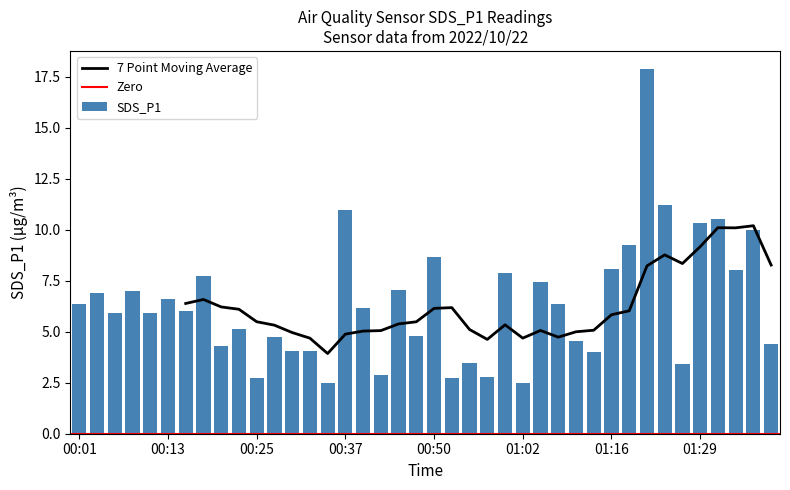

Reading left to right, transcribe all the data shown in this chart.

6.4	6.9	5.9	7.0	5.9	6.6	6.0	7.8	4.3	5.1	2.7	4.8	4.1	4.1	2.5	11.0	6.2	2.9	7.0	4.8	8.7	2.7	3.5	2.8	7.9	2.5	7.4	6.4	4.6	4.0	8.1	9.2	17.9	11.2	3.4	10.3	10.5	8.1	10.0	4.4